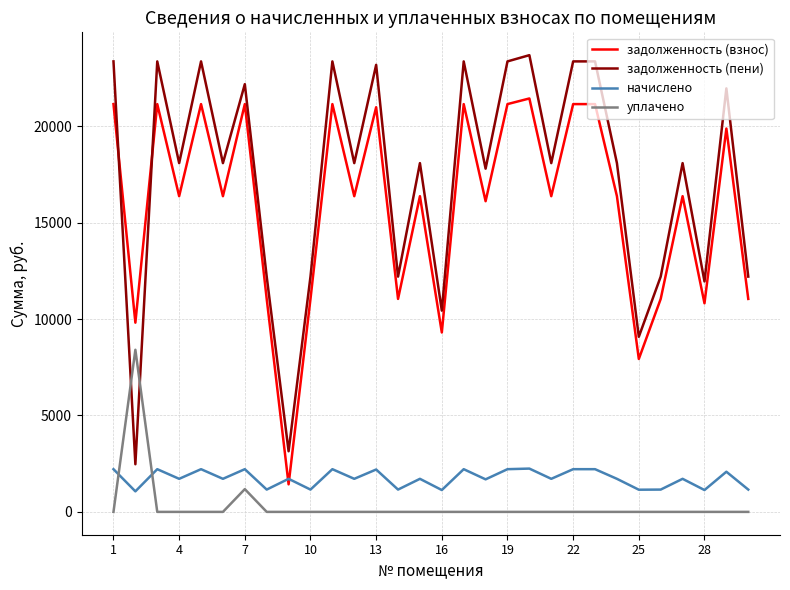

What is the maximum value shown in the chart?

23684.8